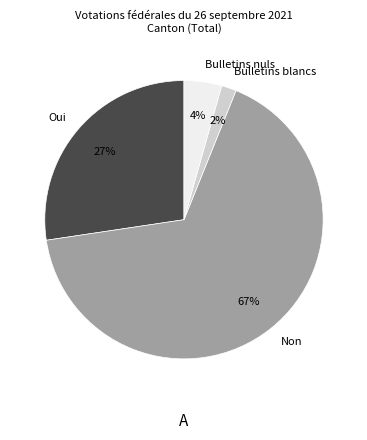

To the nearest percent, what percentage of the pie is Bulletins nuls?

4%